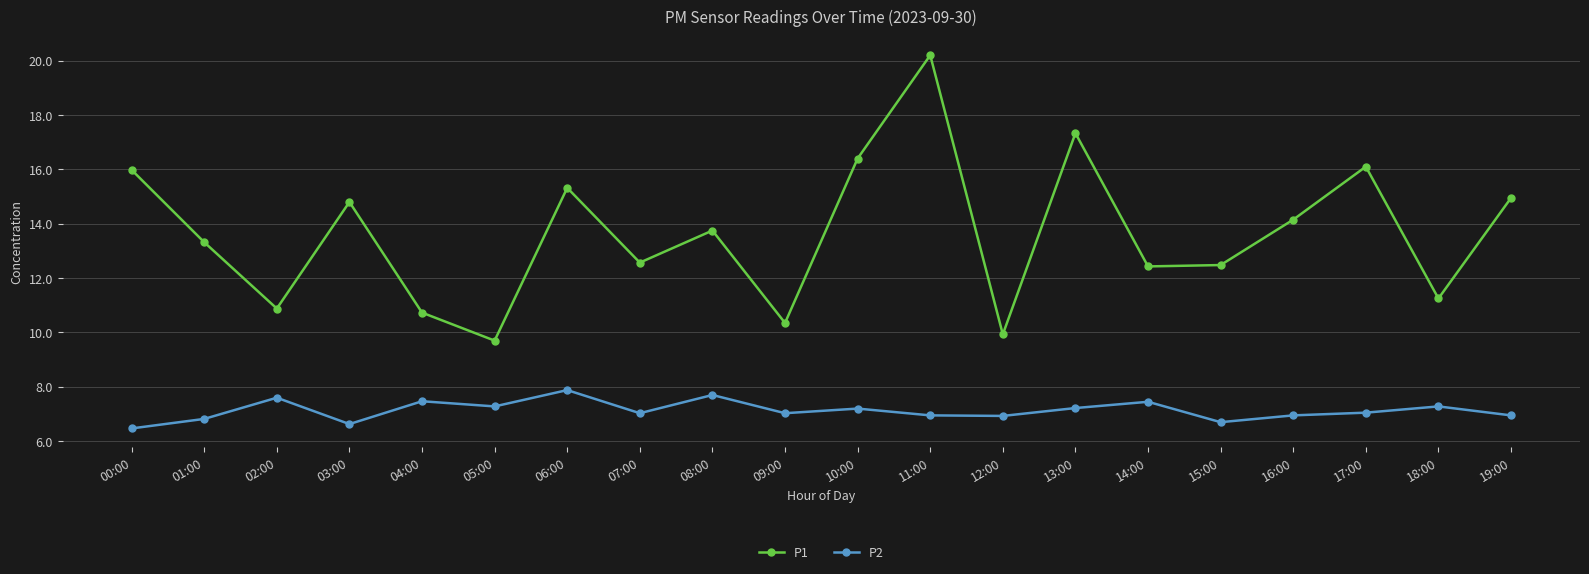

True or false: P1 and P2 intersect in this chart.

False